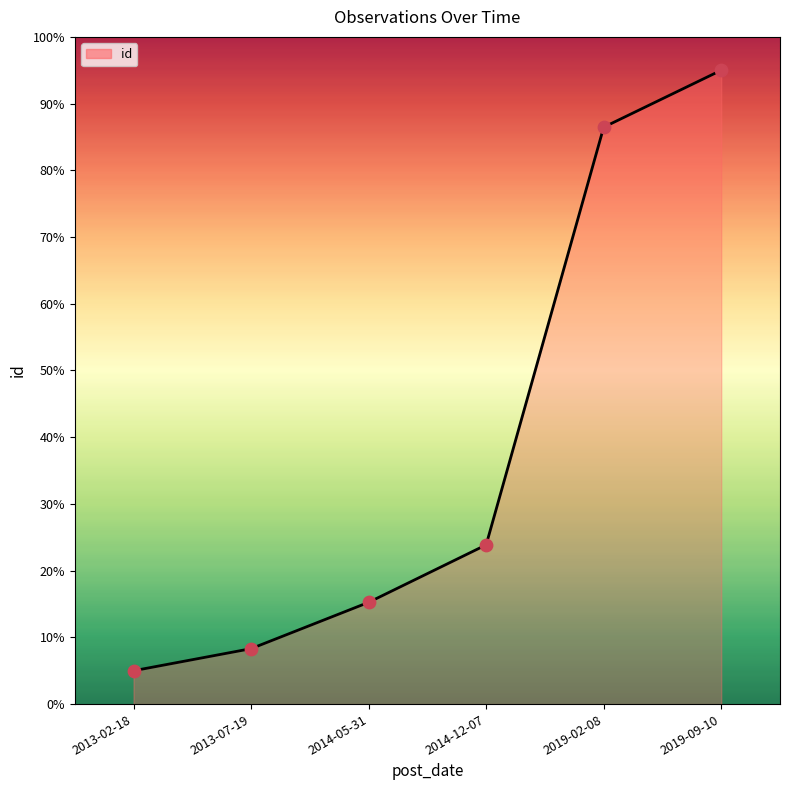

Approximately how many times larger is the value at 2019-09-10 compared to 2013-02-18?

19.0